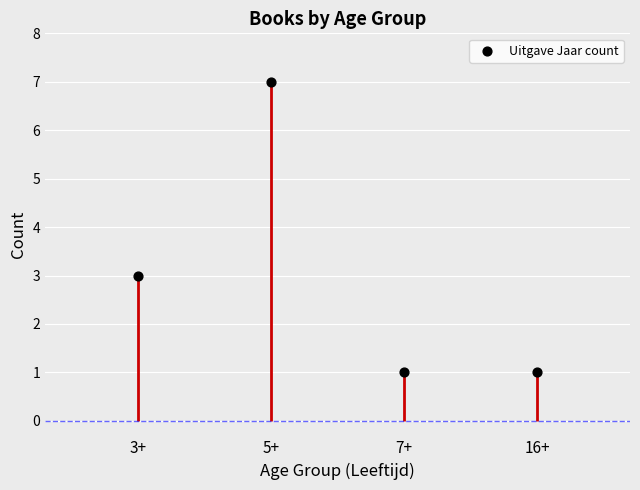

What is the change in value from 5+ to 16+?

-6